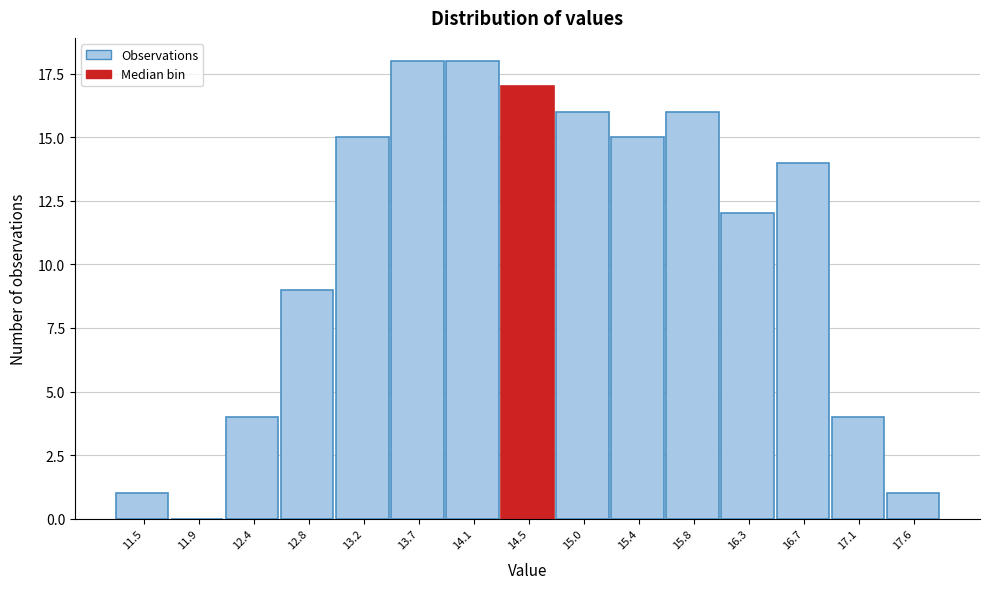

Reading left to right, extract all data points from this chart.

11.5=1	11.9=0	12.4=4	12.8=9	13.2=15	13.7=18	14.1=18	14.5=17	15.0=16	15.4=15	15.8=16	16.3=12	16.7=14	17.1=4	17.6=1